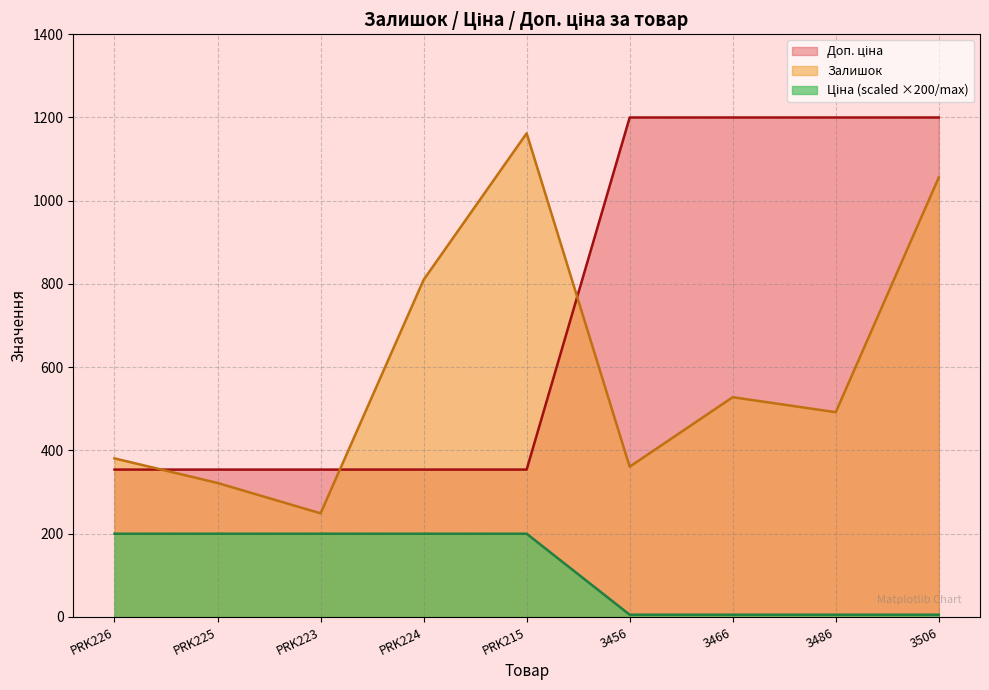

What is the spread (max minus min) of values at PRK215?

962.0